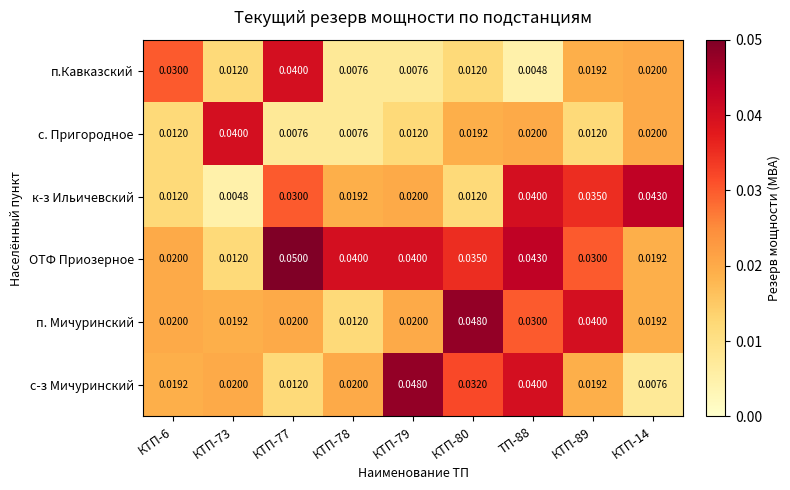

Between КТП-77 and КТП-79, which series saw the biggest shift?

с-з Мичуринский